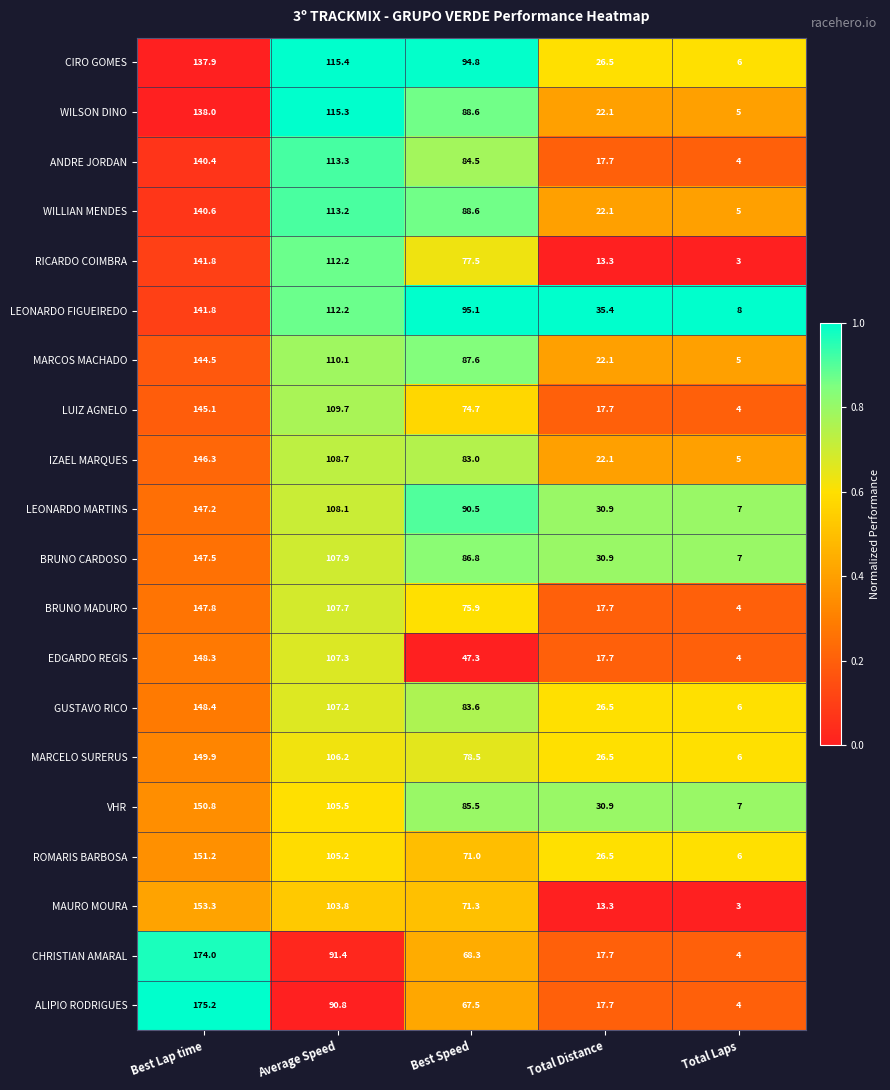

Rank the categories by BRUNO MADURO value from highest to lowest.

Best Lap time, Average Speed, Best Speed, Total Distance, Total Laps